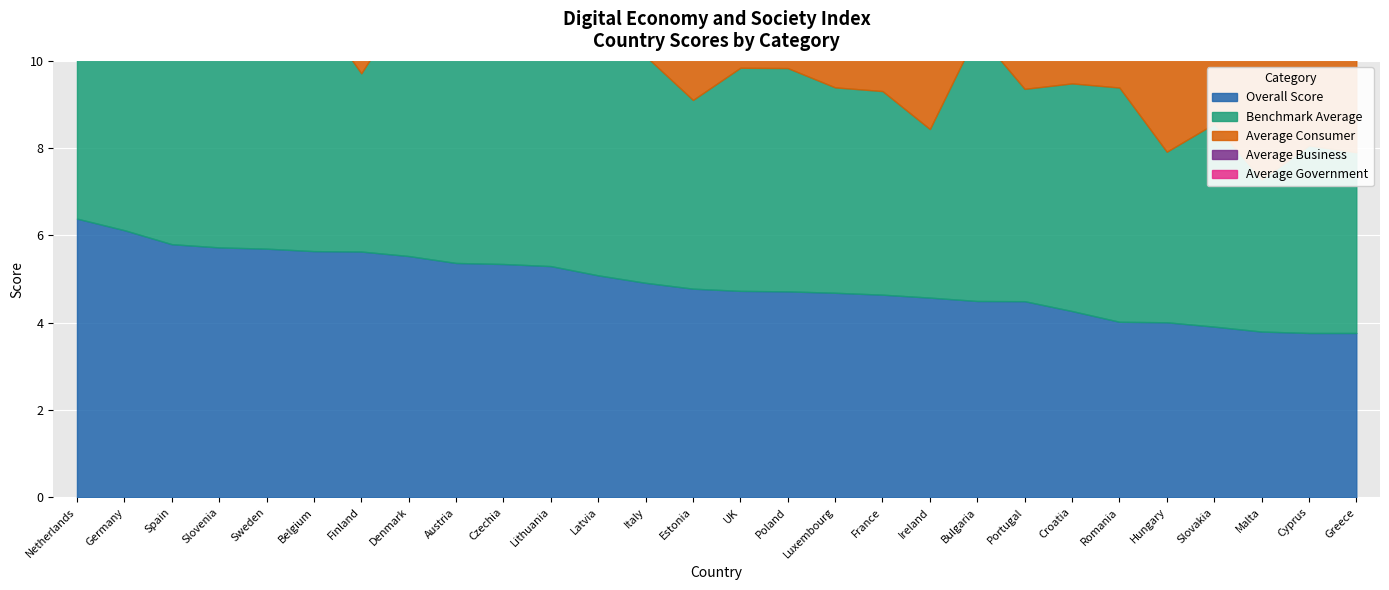

What is the sum of the Average Government values at Luxembourg and Malta?

5.4